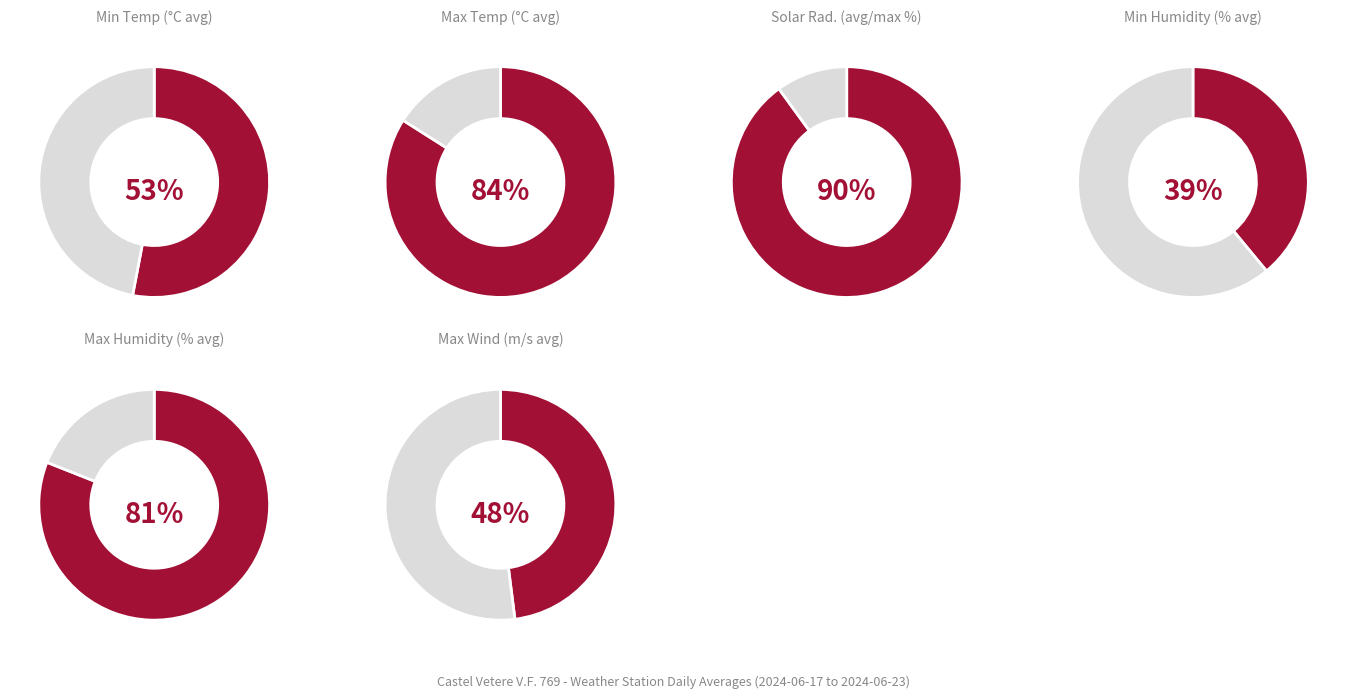

Is it true that 2024-06-23 is 35% of the pie?

False